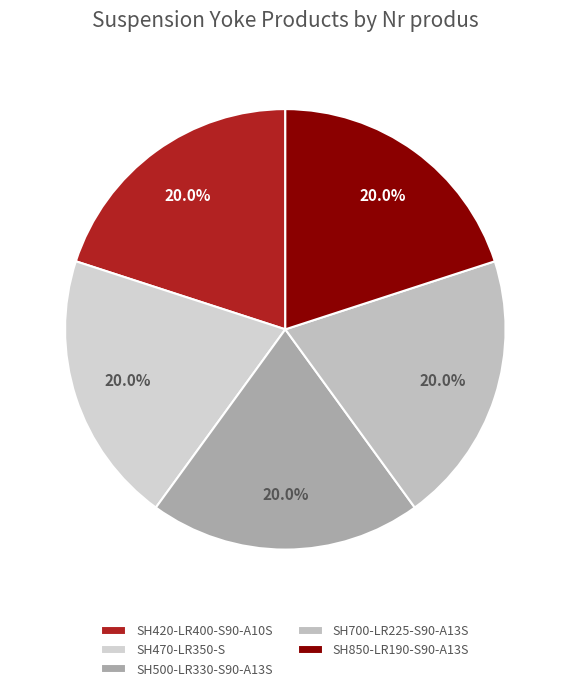

How many segments does this pie chart have?

5